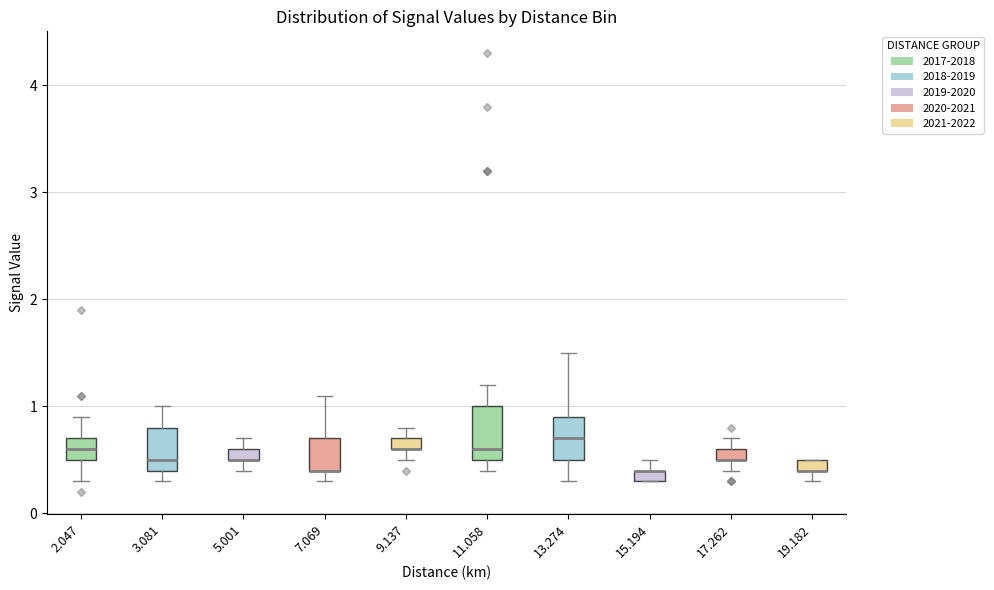

Where does the median line of the box at x = 2.047 sit on the y-axis? The values are not printed on the chart, so give them approximately, as read against the axis.

0.6